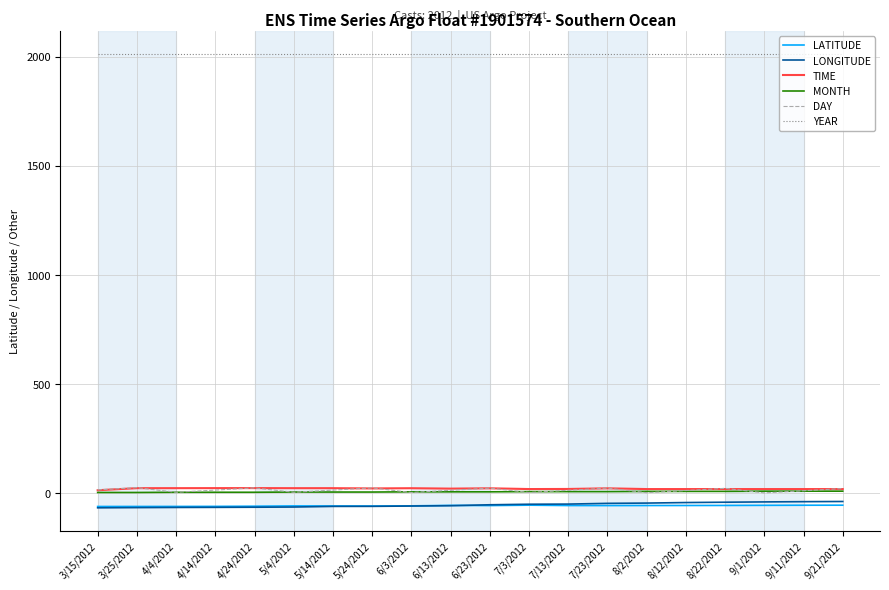

The TIME series shows 18.6 at 8/2/2012. True or false?

True